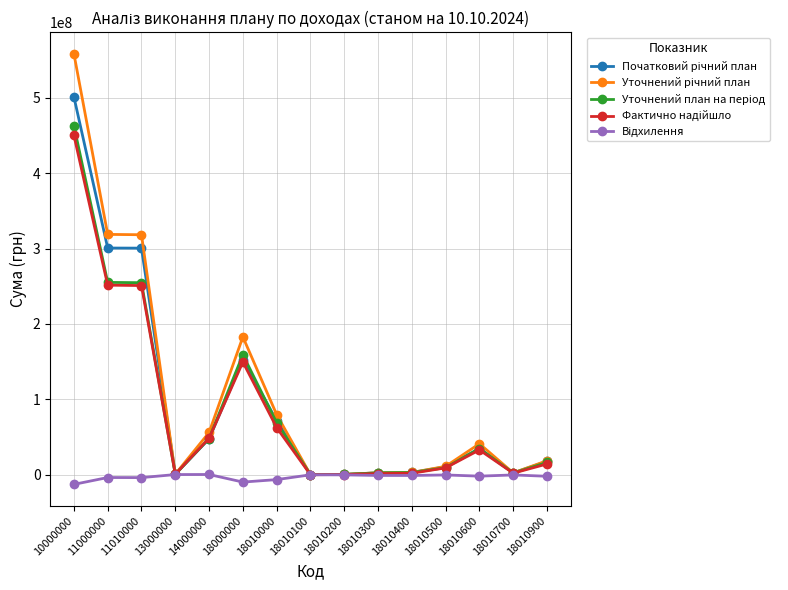

At which category is the sum across all series the highest?

10000000